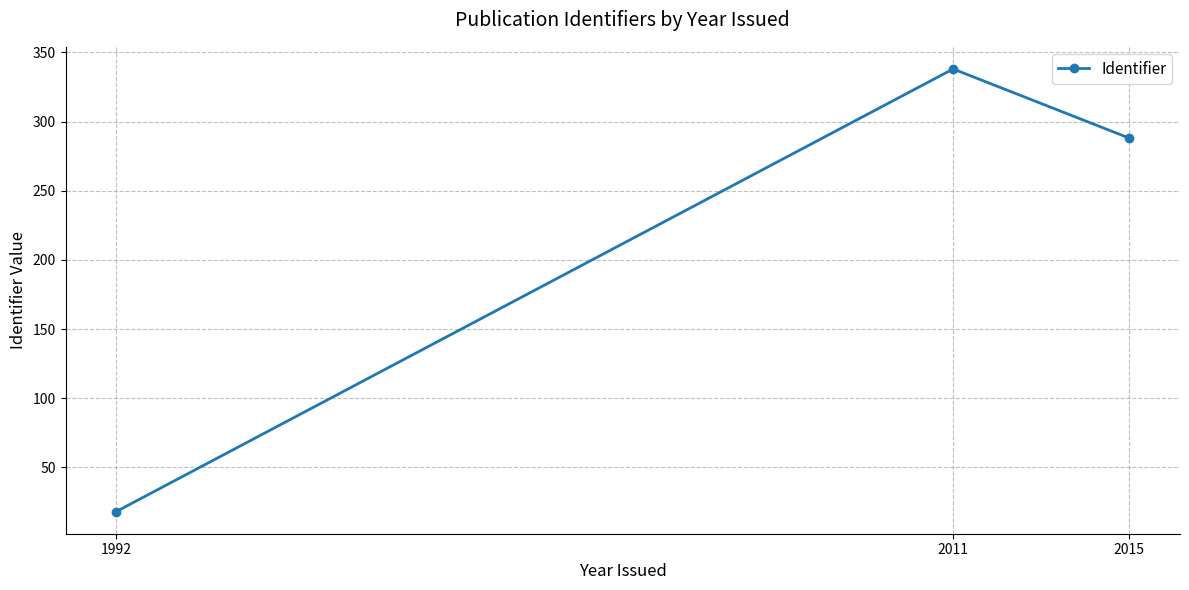

Where is the data nearest to the value 178?

2015